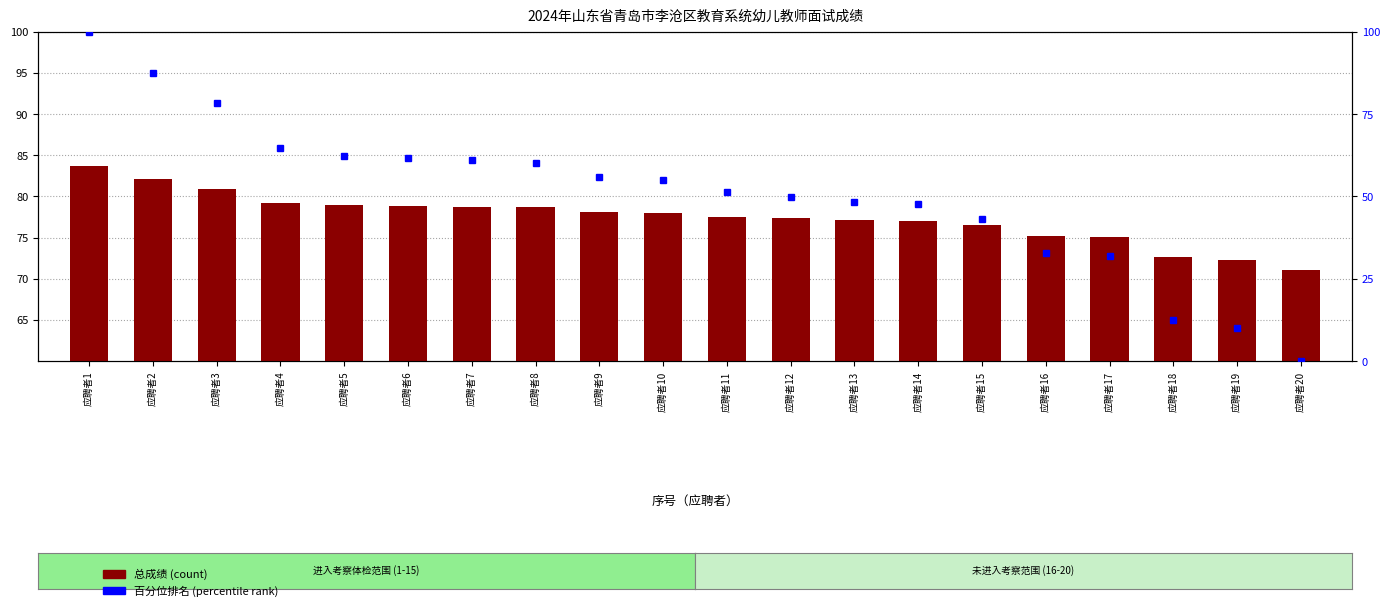

Rank the series by their maximum value, from highest to lowest.

百分位排名, 总成绩